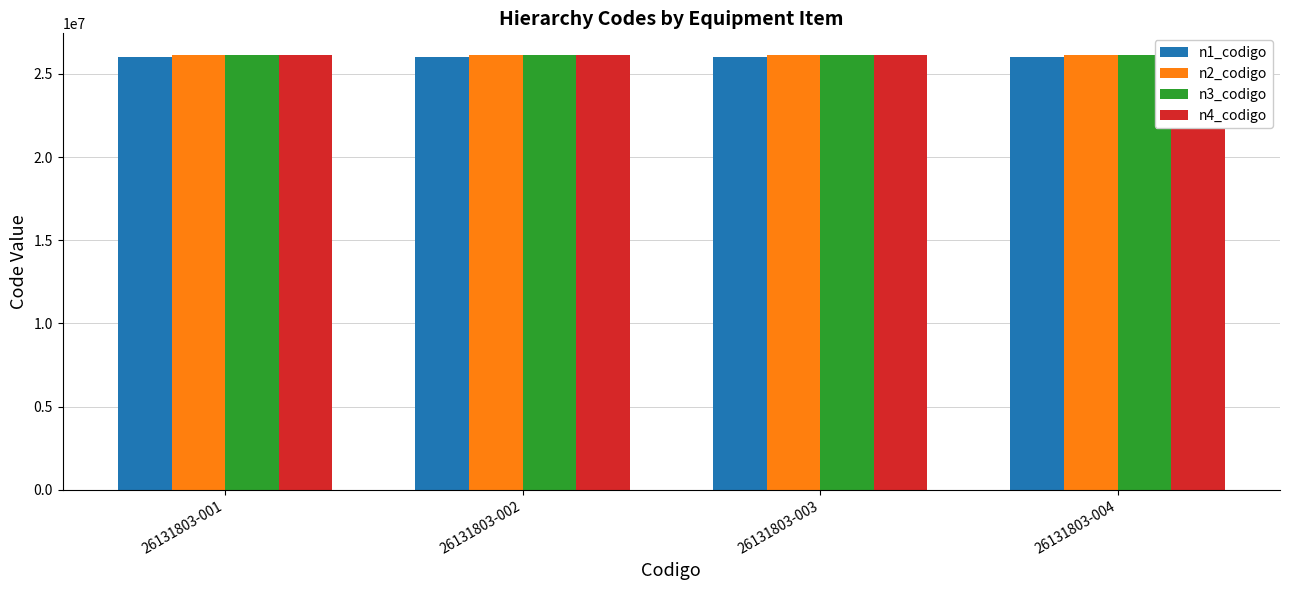

Between 26131803-001 and 26131803-004, which series saw the biggest shift?

n1_codigo